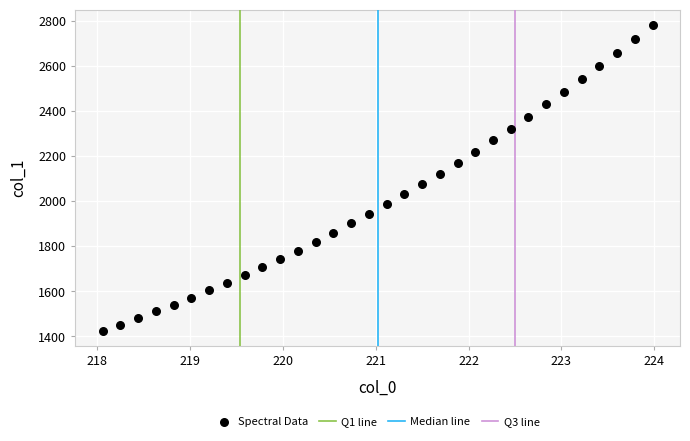

What is the range of Y values (max minus min)?

1354.6